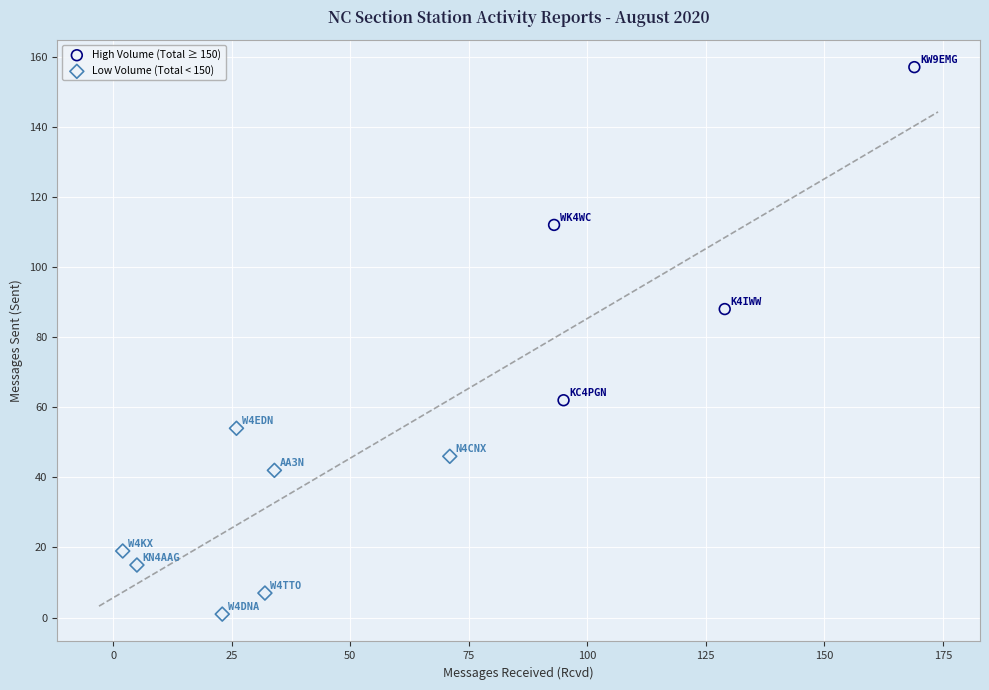

Which series contains the lowest Y value?

Low Volume (Total < 150)